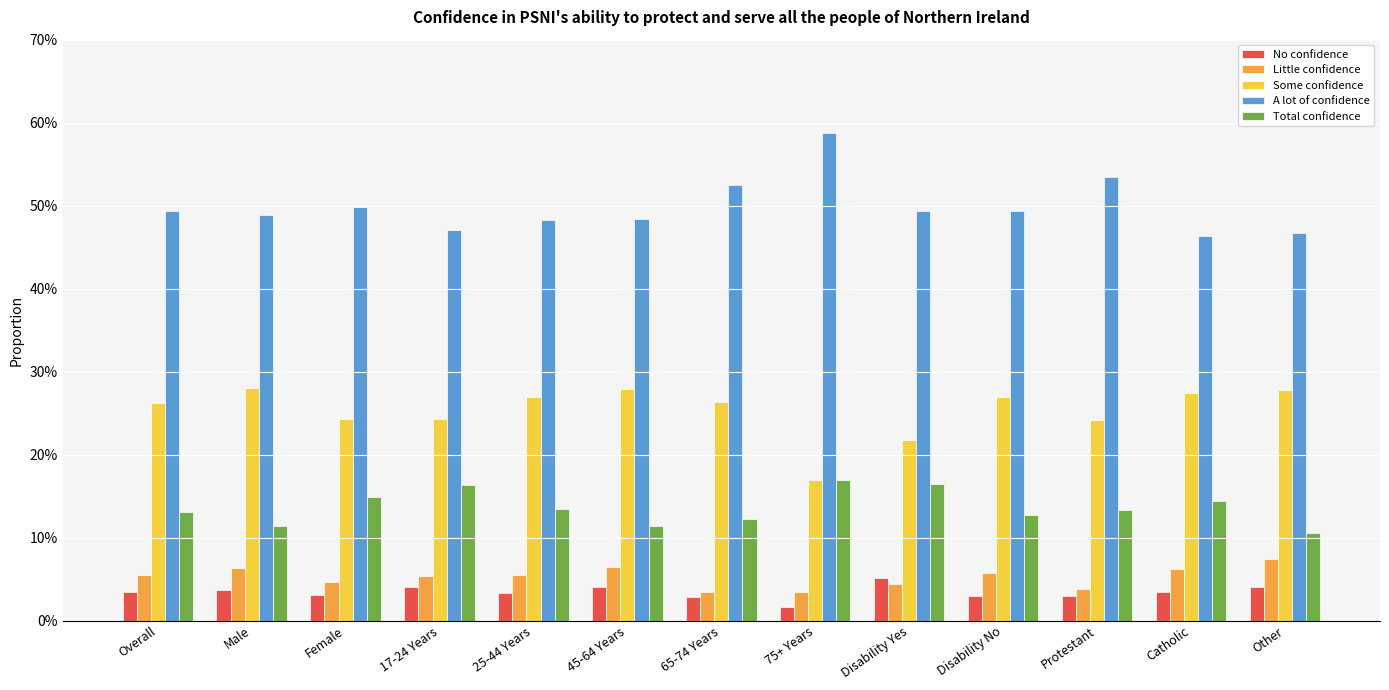

The value of Total confidence at Female is 0.1. True or false?

True